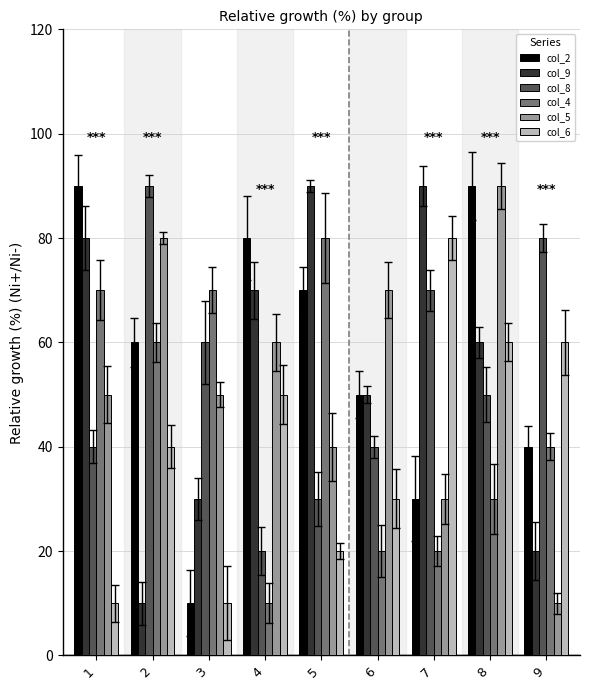

What is the value of the col_9 bar at the 9th from the left?

20